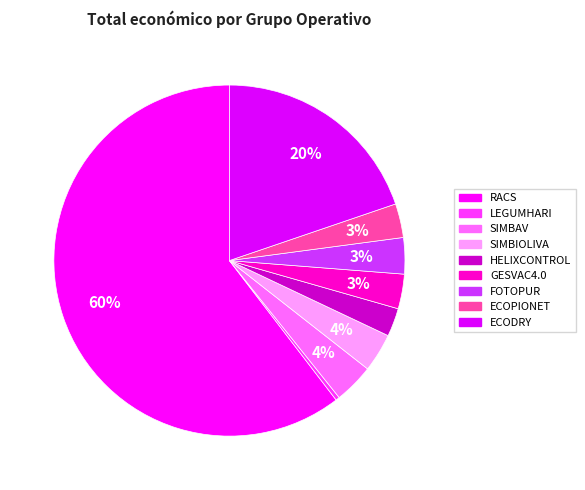

Count the number of slices in the pie.

9